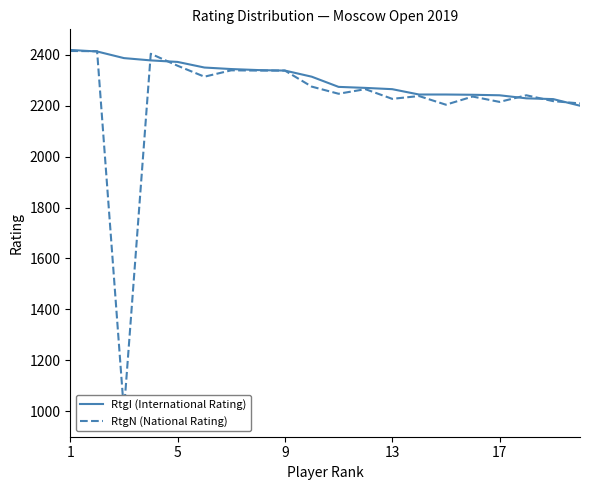

What is the lowest value of the RtgI (International Rating) series?

2200